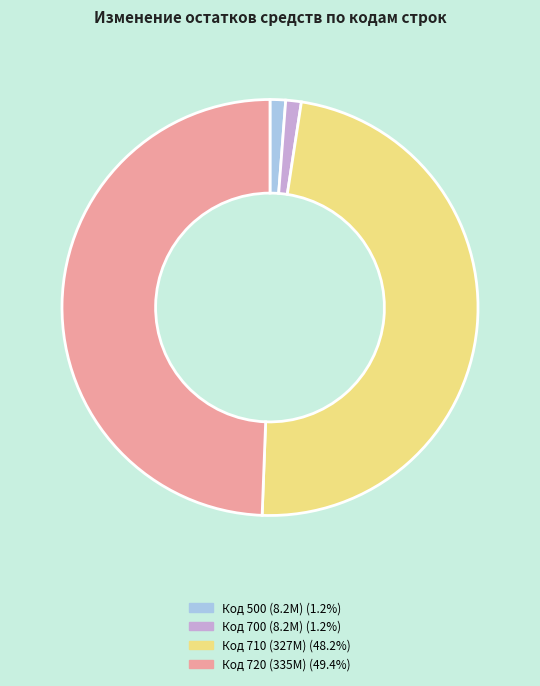

How many segments does this pie chart have?

4